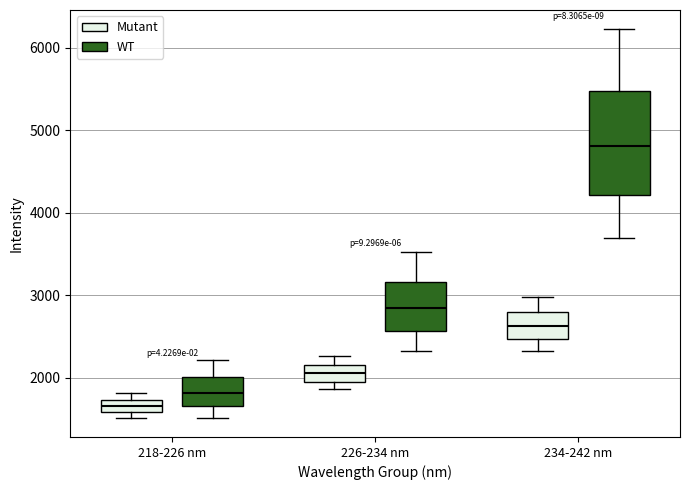

Comparing the boxes themselves (not the whiskers), which one is the tallest?

234-242 nm (WT)